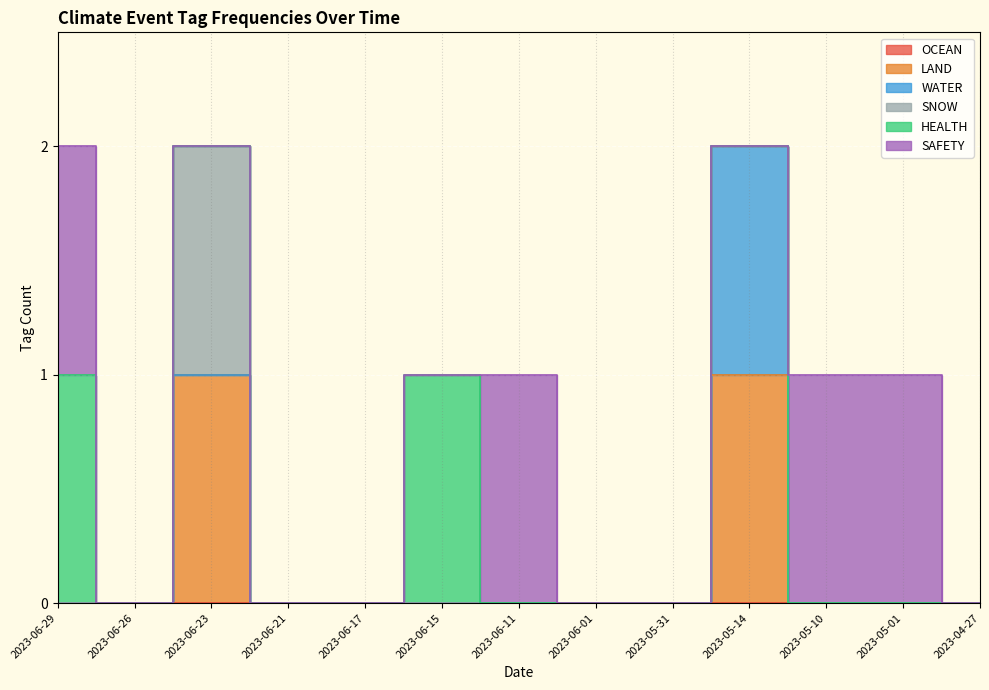

Count the number of categories in the chart.

13